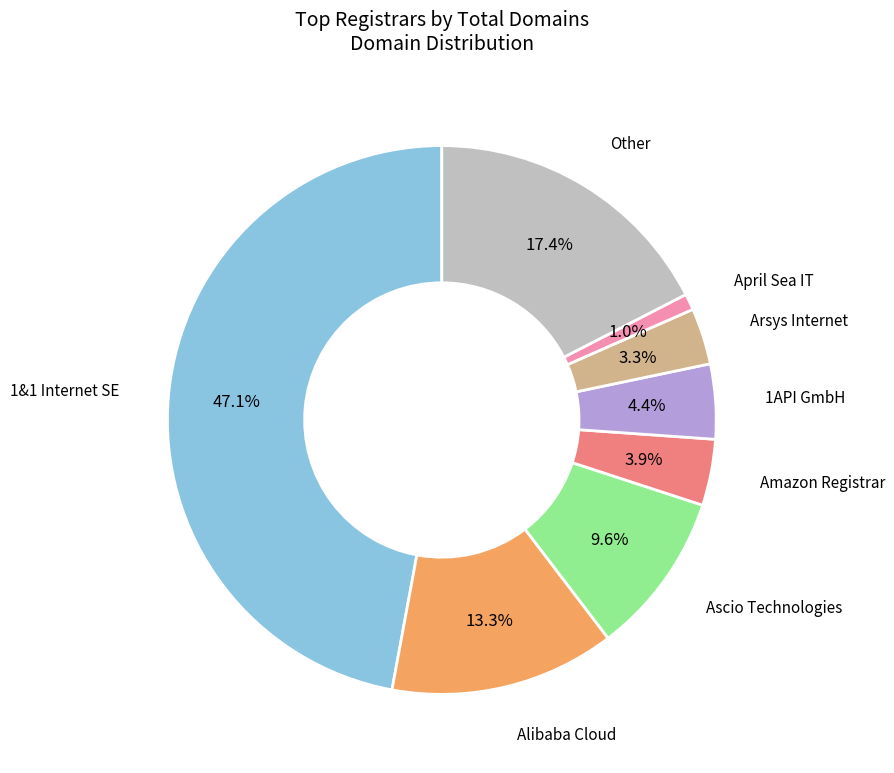

Is there a majority slice in this chart?

No